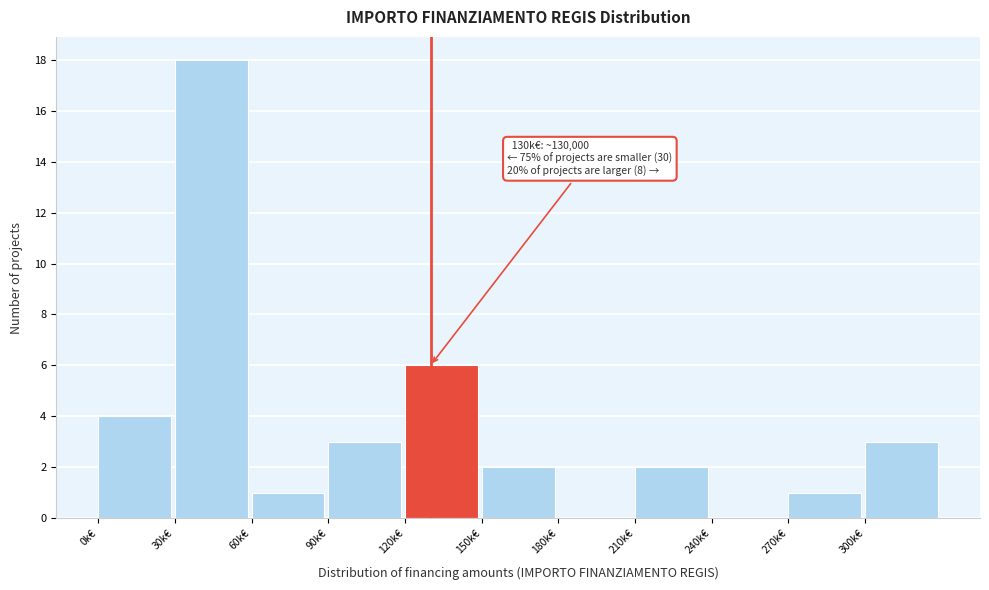

Reading left to right, what are all the values shown in this chart?

0k€=4	30k€=18	60k€=1	90k€=3	120k€=6	150k€=2	180k€=0	210k€=2	240k€=0	270k€=1	300k€=3